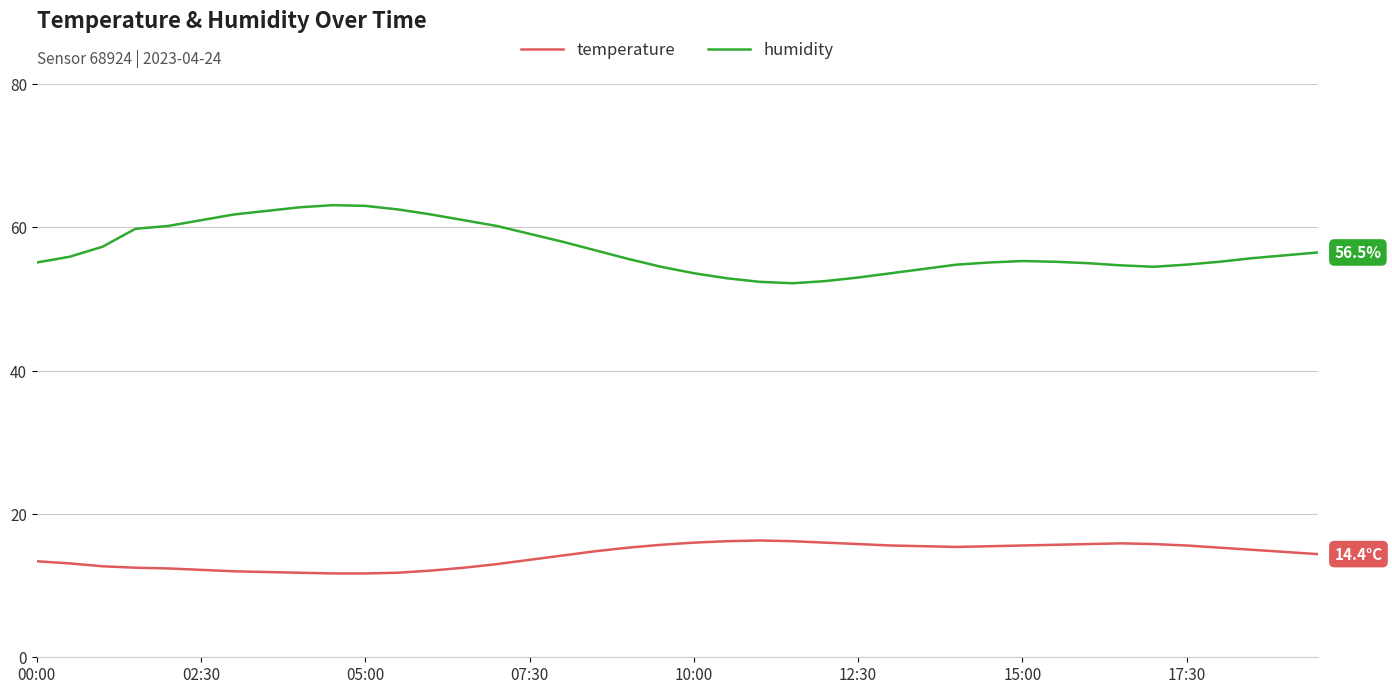

Which series has the largest range (max minus min)?

humidity